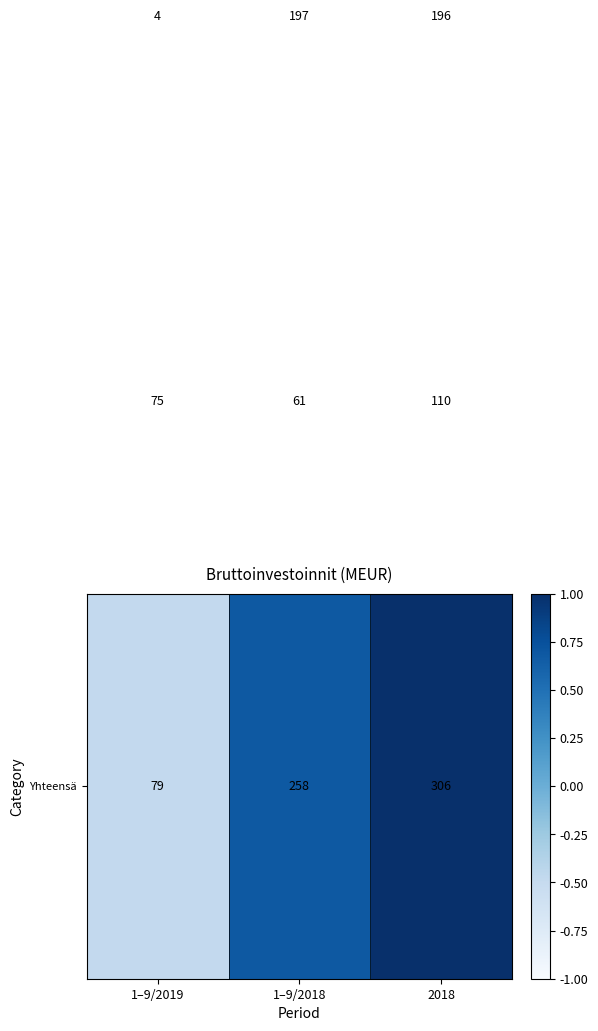

At which category is the sum across all series the highest?

2018